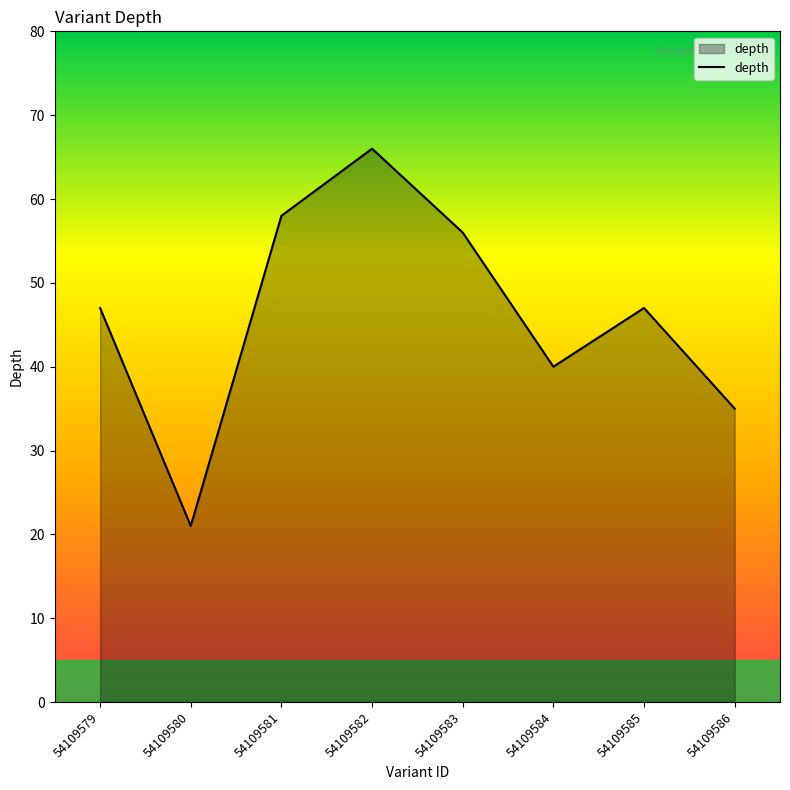

What is the approximate value at 54109585, to the nearest 10?

50